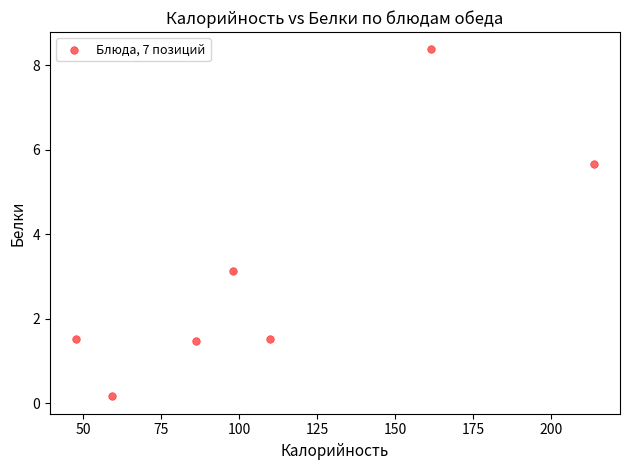

What Y value in the scatter plot is closest to 4?

3.1